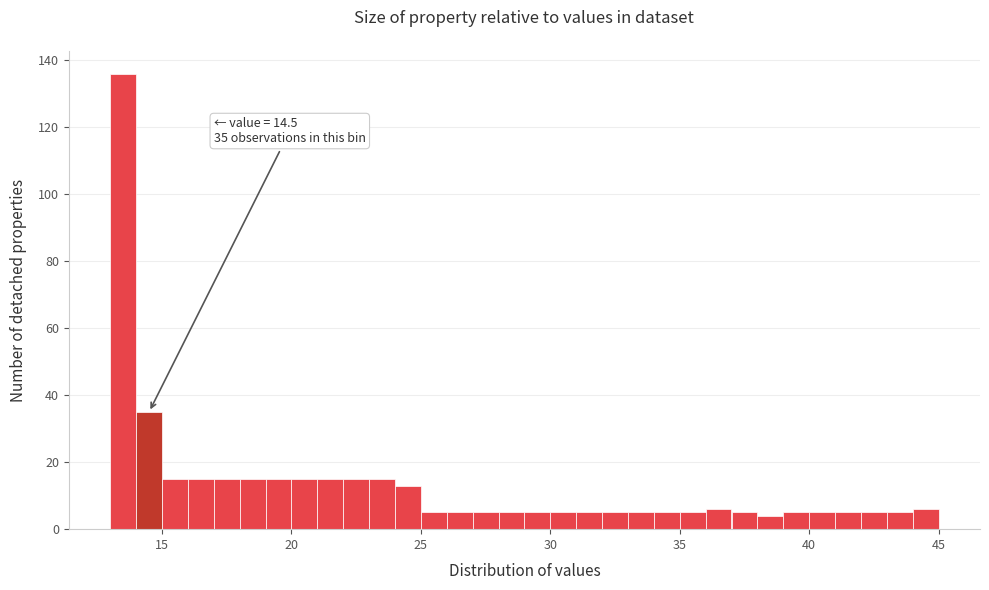

Around what value on the x-axis is the tallest bar? Give the approximate position of its centre, as read against the axis.

13.5